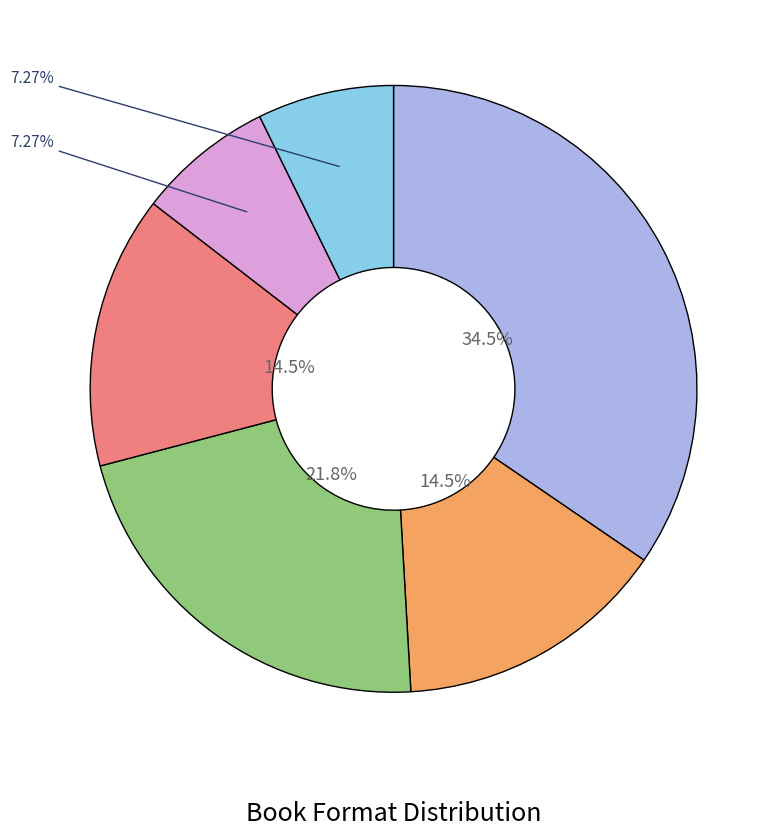

Is there a majority slice in this chart?

No